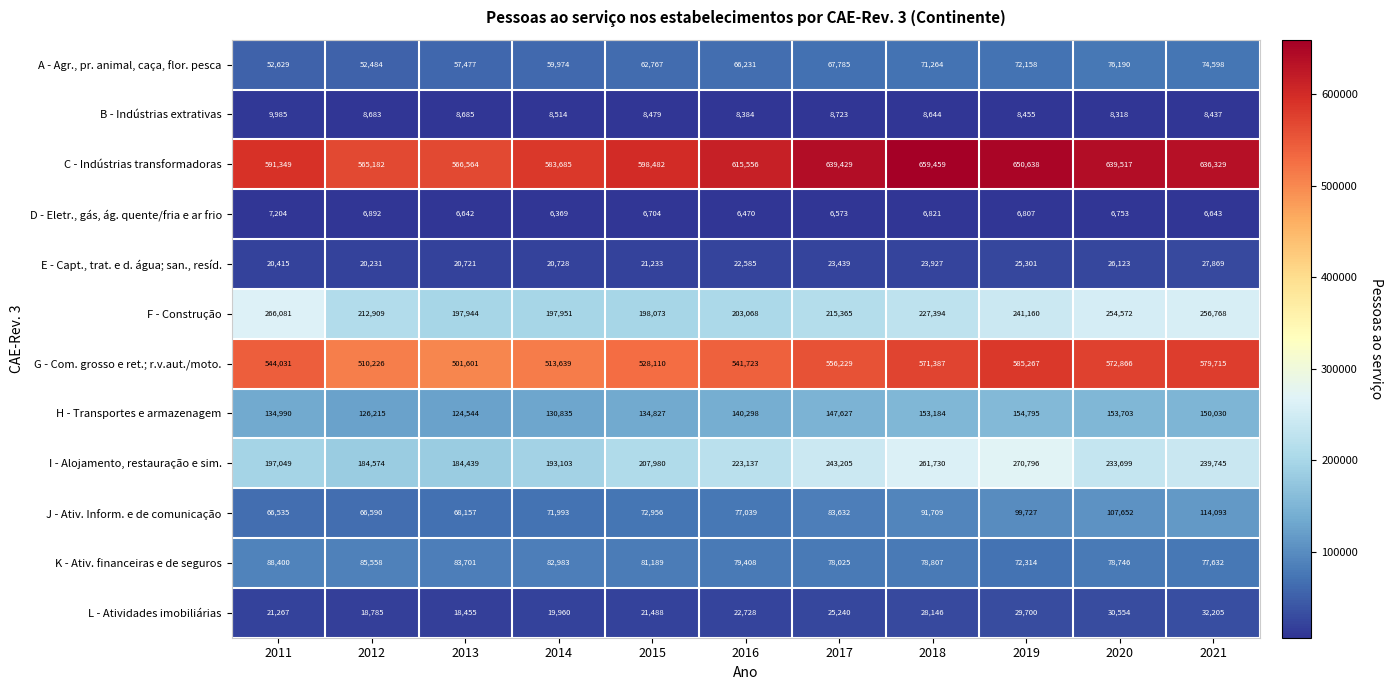

True or false: E - Capt., trat. e d. água; san., resíd. has a value of 38723 at 2018.

False